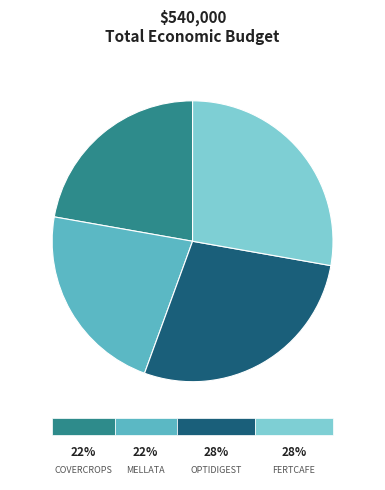

Does any single category account for the majority?

No